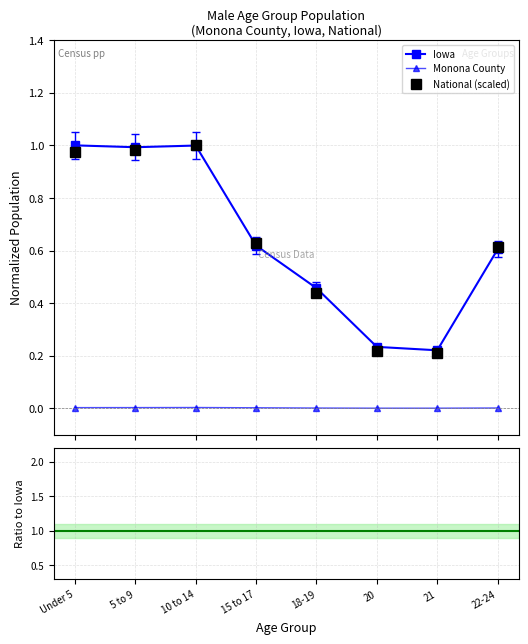

Where is National (scaled) nearest to the value 0?

21